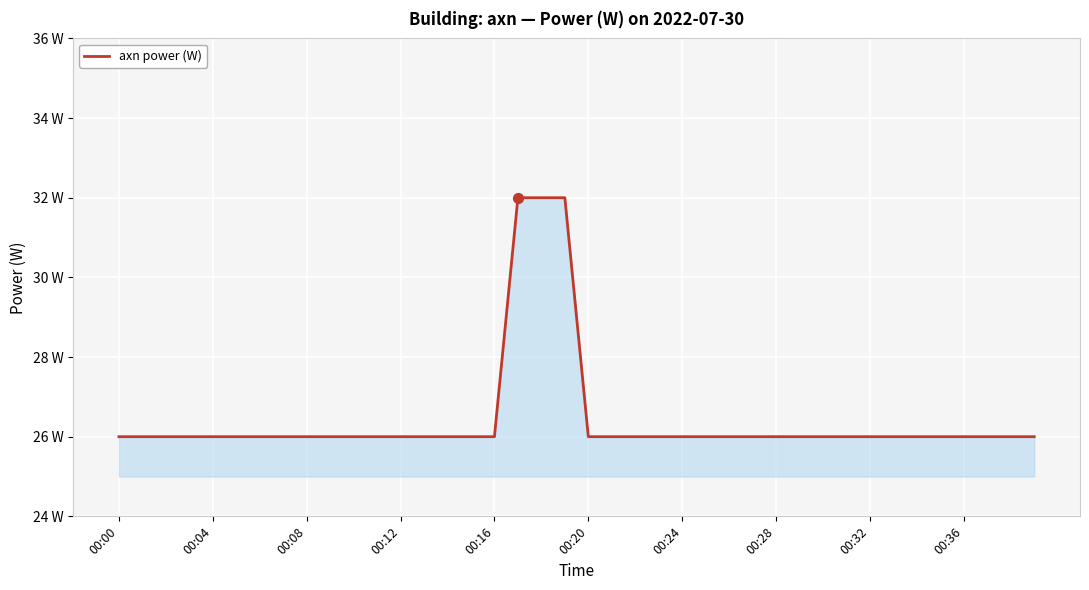

Is this an area chart (filled region under the line)?

Yes